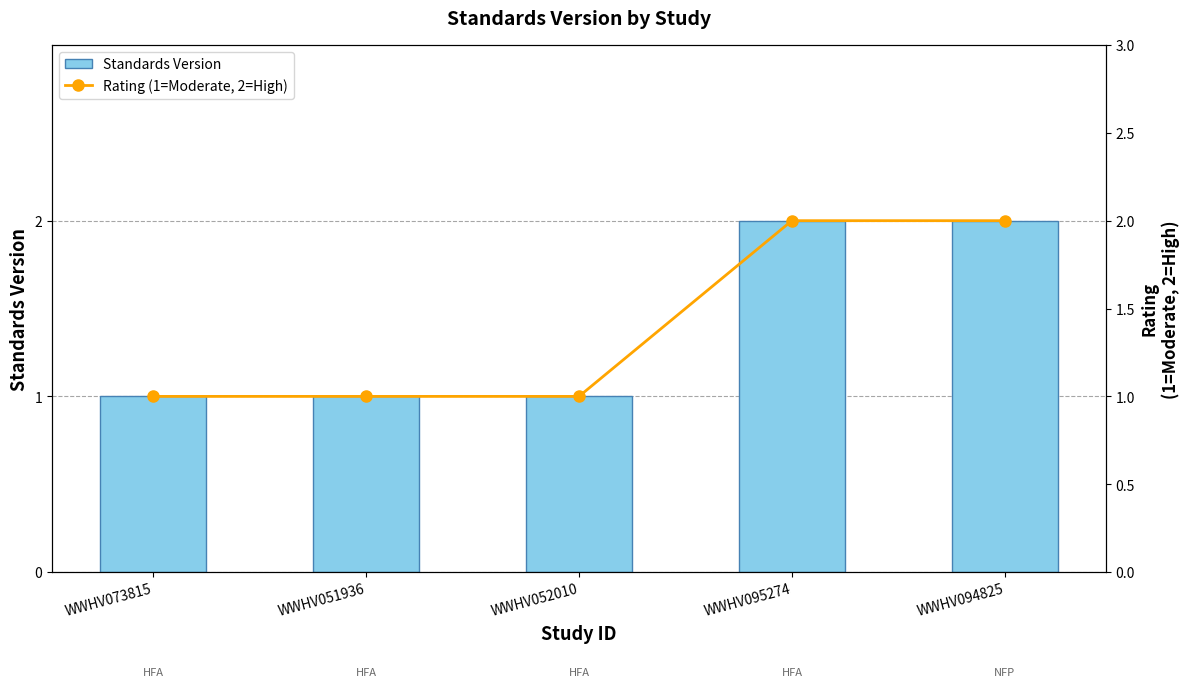

What is the total value across all series at WWHV095274?

4